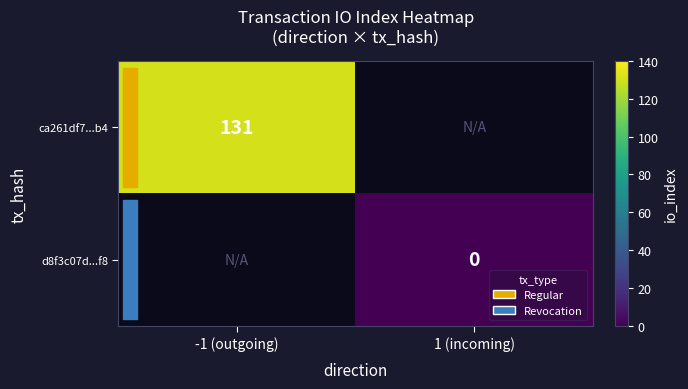

The ca261df7...b4 series shows 131 at -1 (outgoing). True or false?

True